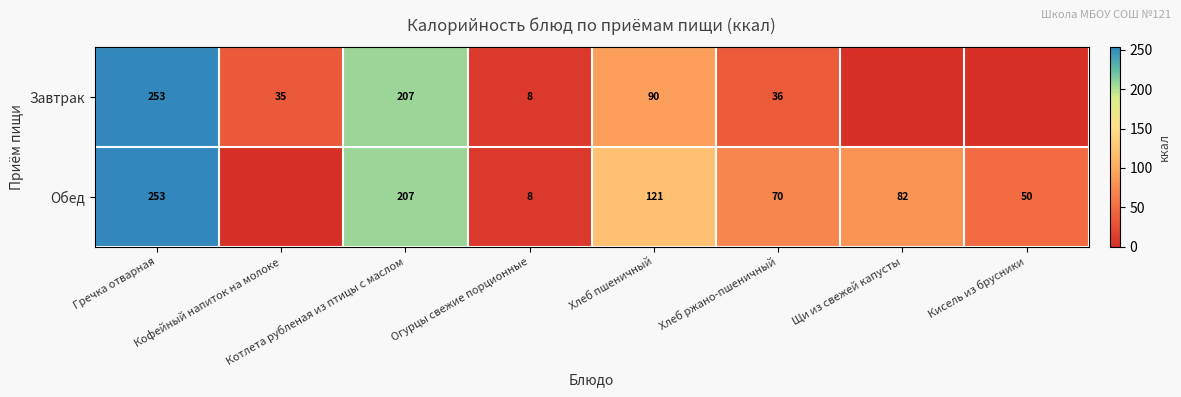

What is the total value across all series at Хлеб ржано-пшеничный?

106